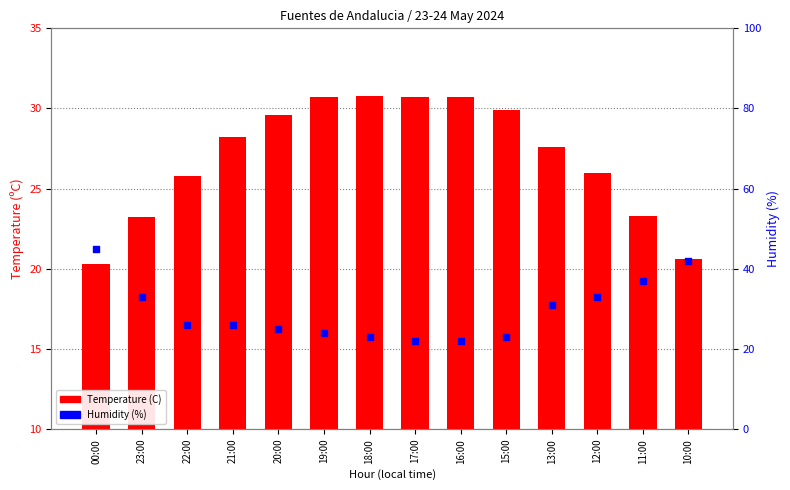

Which series has the widest spread of Y values?

Humidity (%)